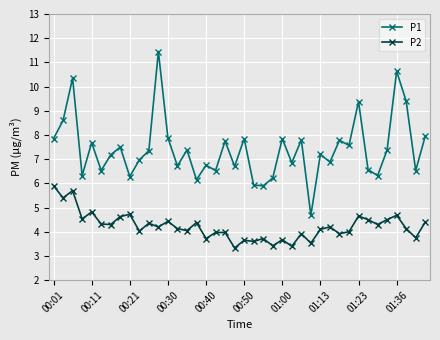

What is the difference between the maximum and minimum values in the P1 series?

6.8